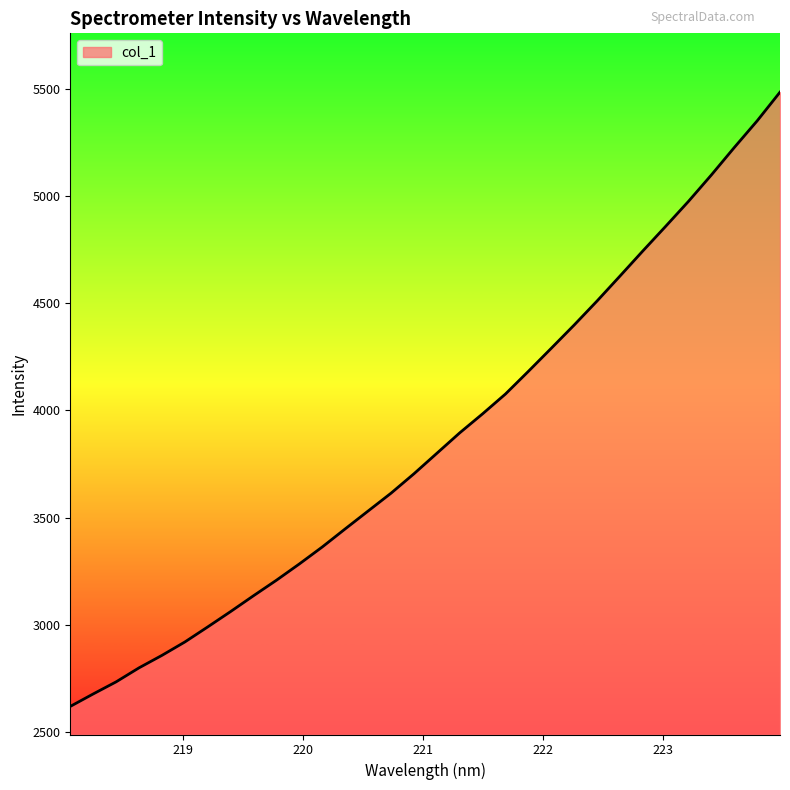

Does the chart display data point markers on the line(s)?

No